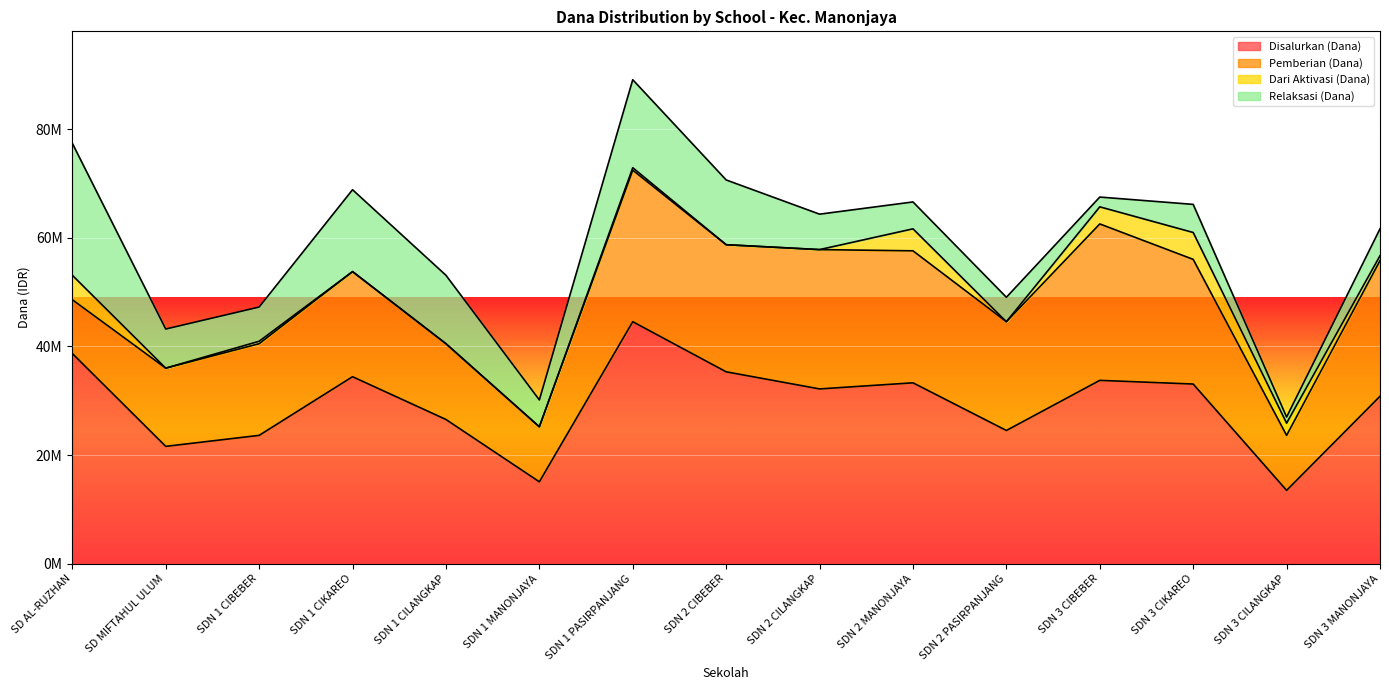

True or false: Dari Aktivasi (Dana) has more than 2 interior local peaks.

True